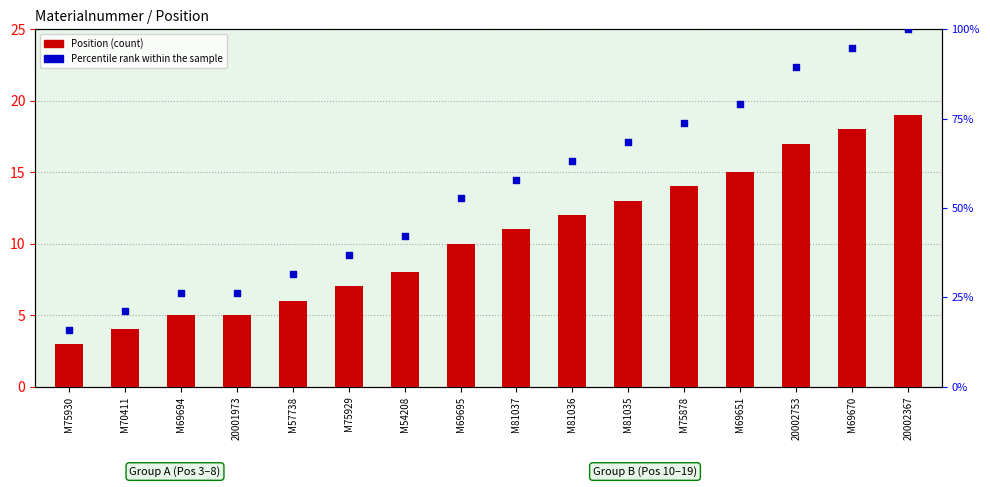

Which series has the largest total across all categories?

Percentile rank within the sample